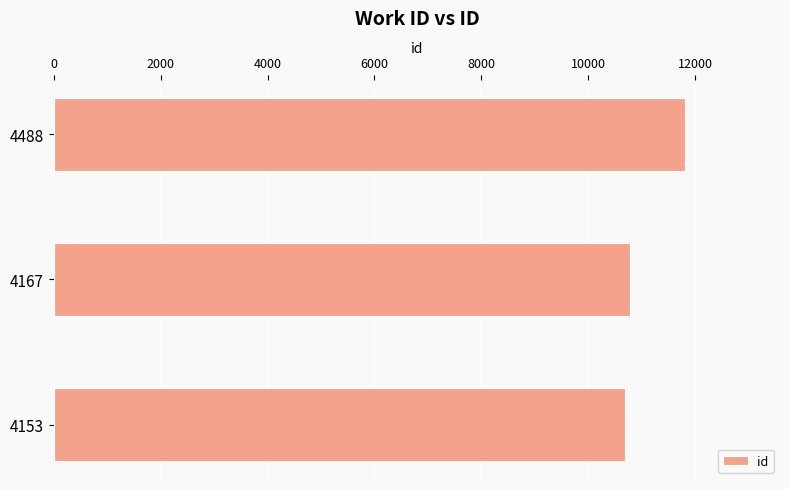

What is the difference between the maximum and minimum values?

1125